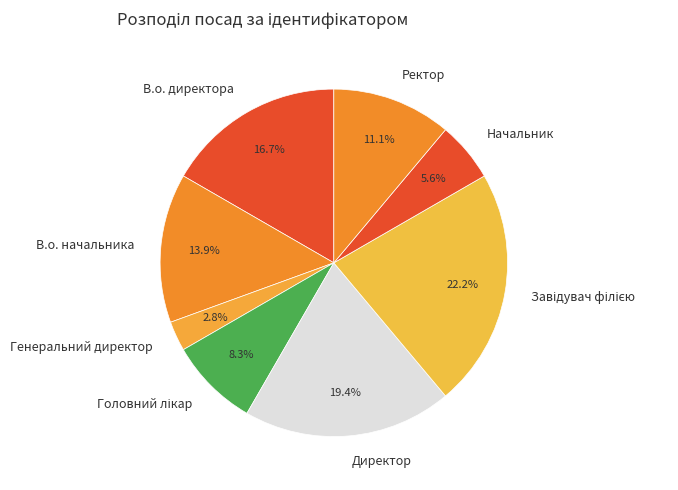

Which has a higher value, Директор or В.о. директора?

Директор